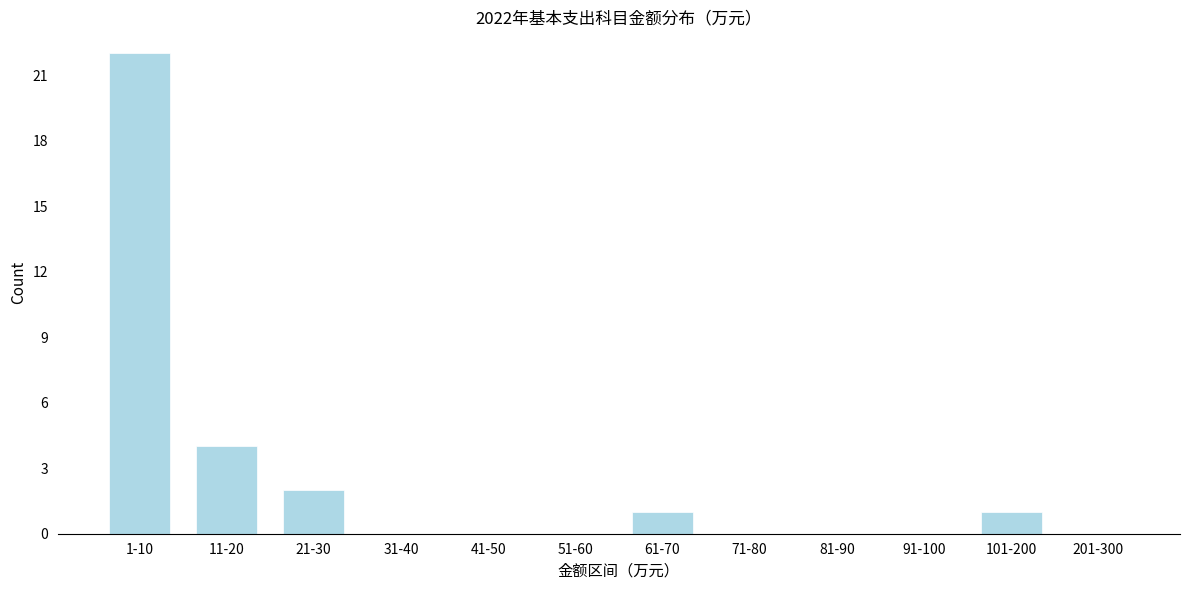

Reading left to right, transcribe all the data shown in this chart.

1-10=22	11-20=4	21-30=2	31-40=0	41-50=0	51-60=0	61-70=1	71-80=0	81-90=0	91-100=0	101-200=1	201-300=0